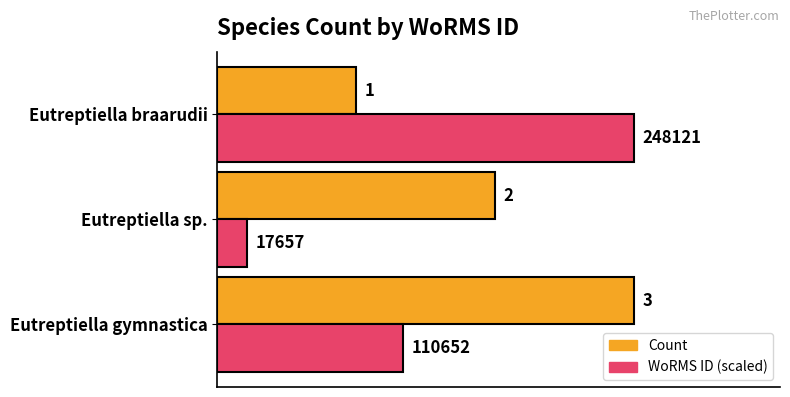

What is the difference between the maximum and minimum values in the Count series?

2.0